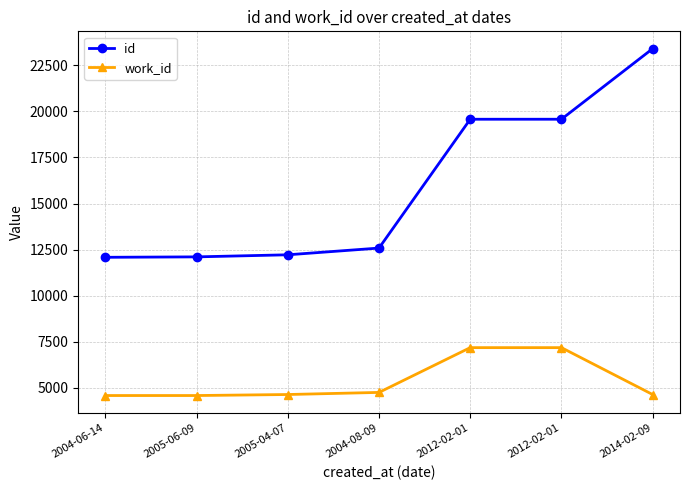

How many lines are shown in the chart?

2